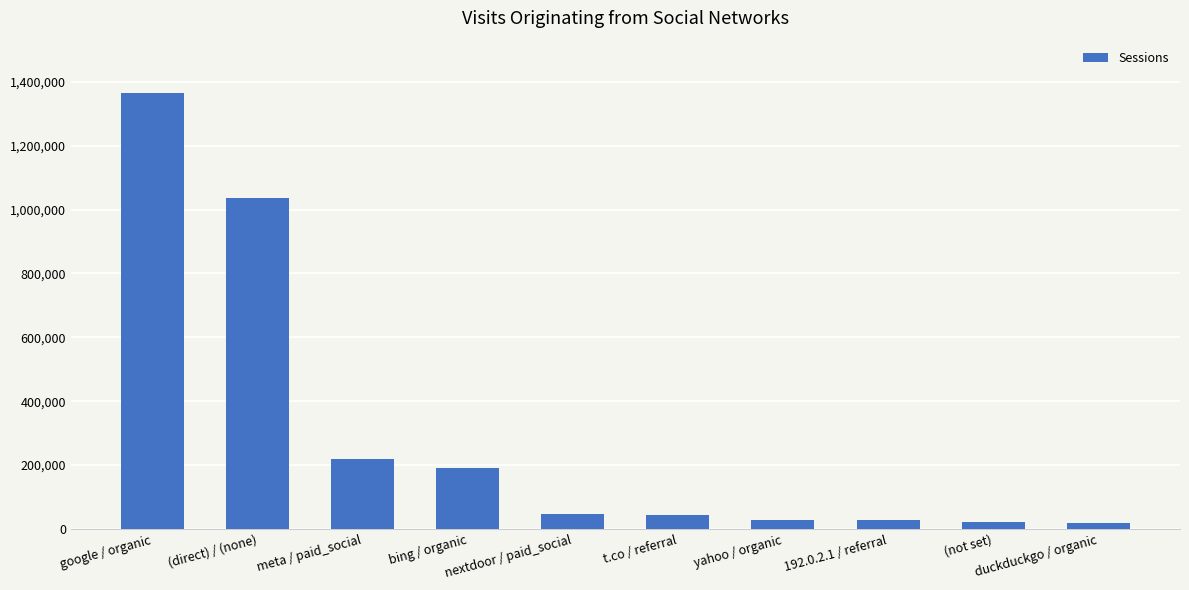

Where is the data nearest to the value 691962?

(direct) / (none)